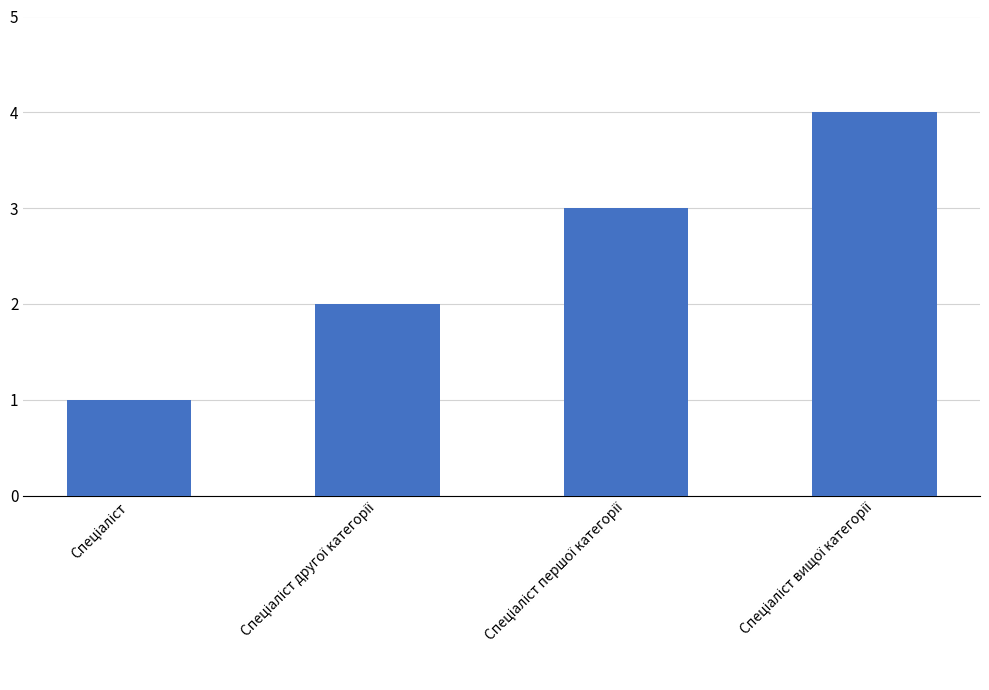

What is the sum of all values?

10